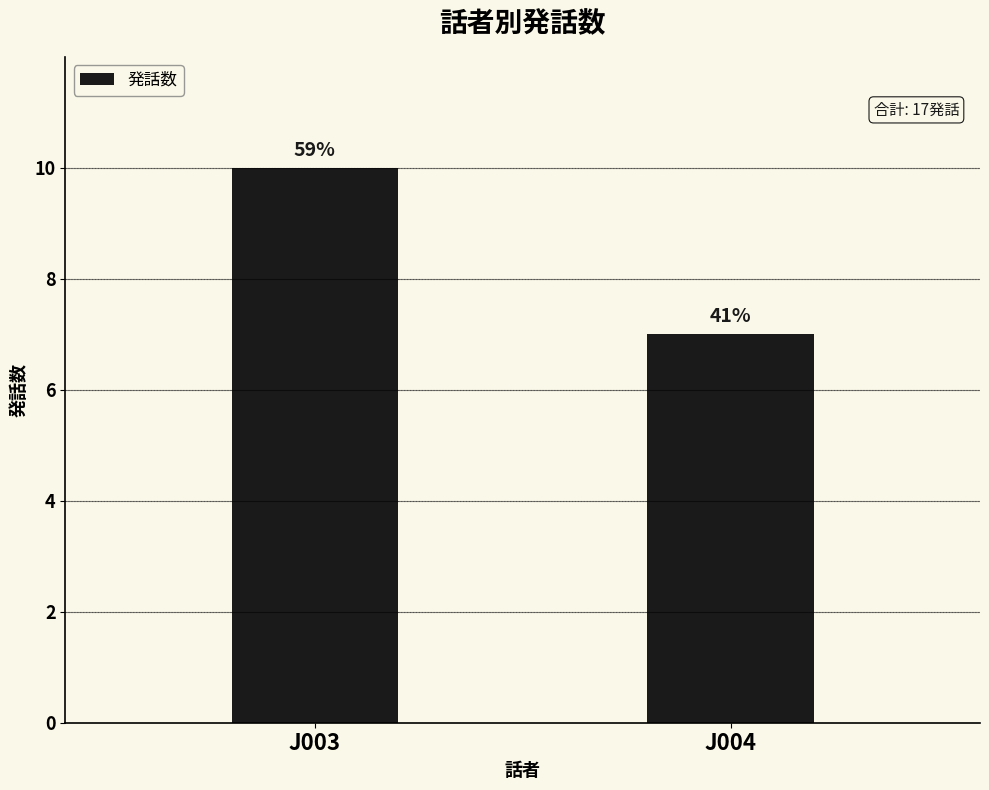

Reading left to right, transcribe all the data shown in this chart.

10	7